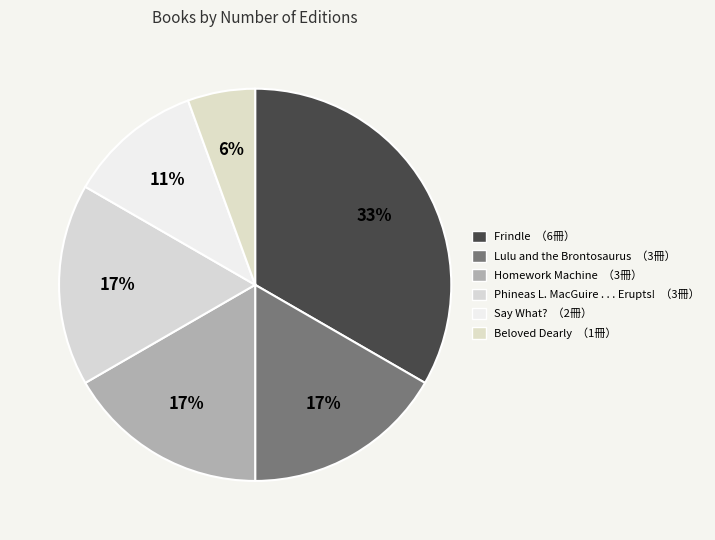

How many slices are in this pie chart?

6